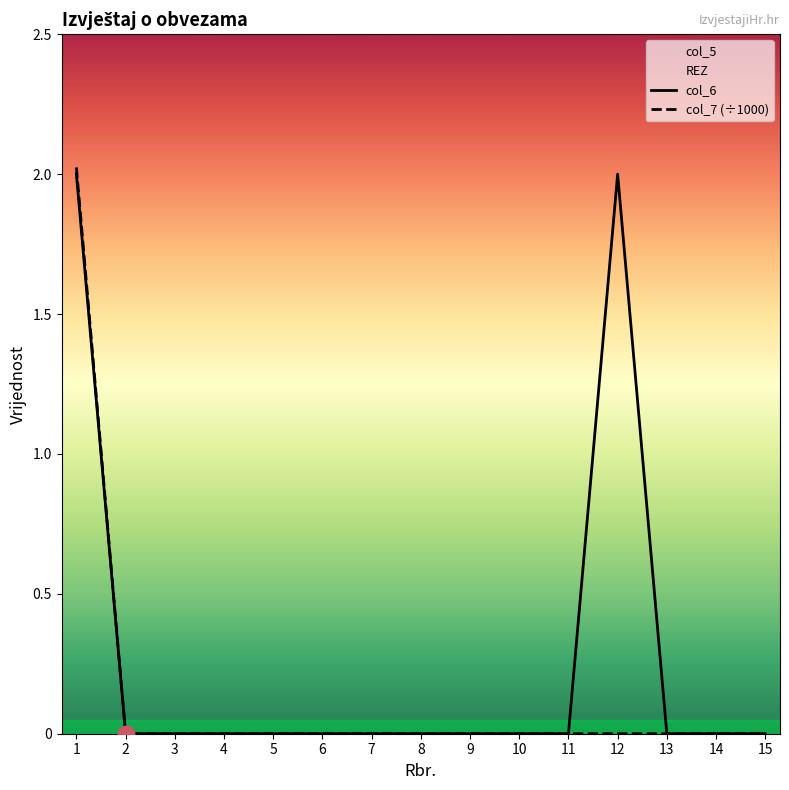

What is the sum of all col_7 (÷1000) values?

2.0